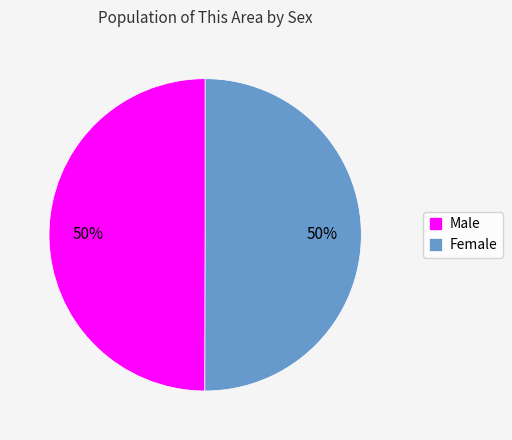

To the nearest percent, what portion does Male represent?

50%